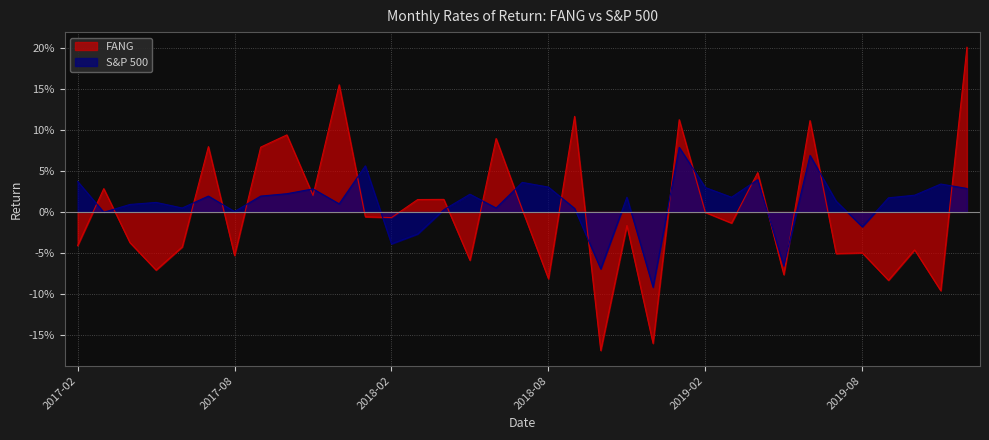

How many interior local valleys does the S&P 500 series have?

11